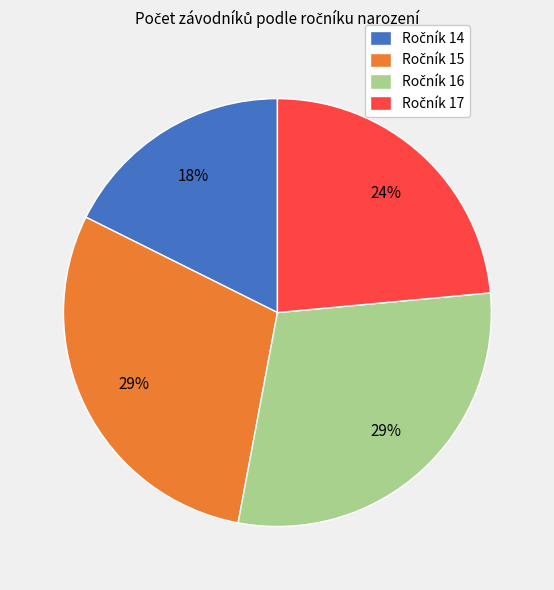

Is there any slice that represents more than half of the pie?

No